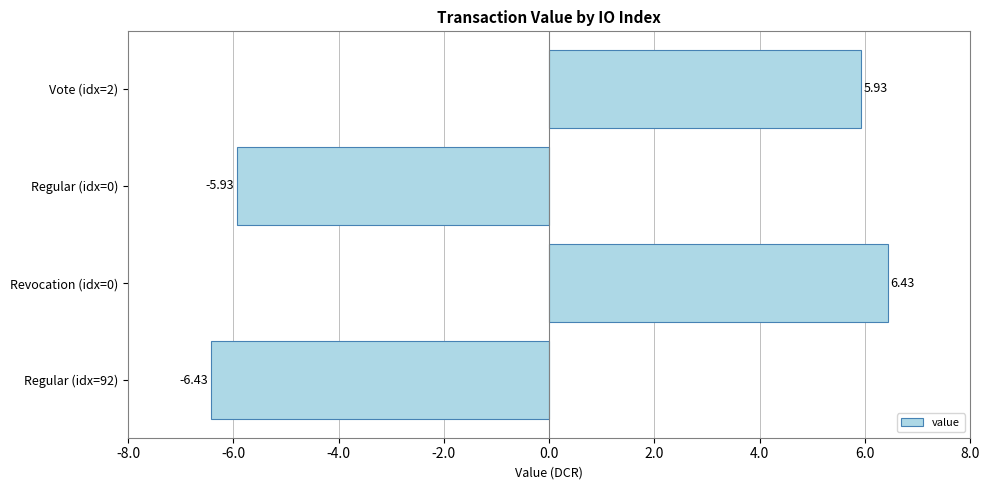

How many values are below zero?

2